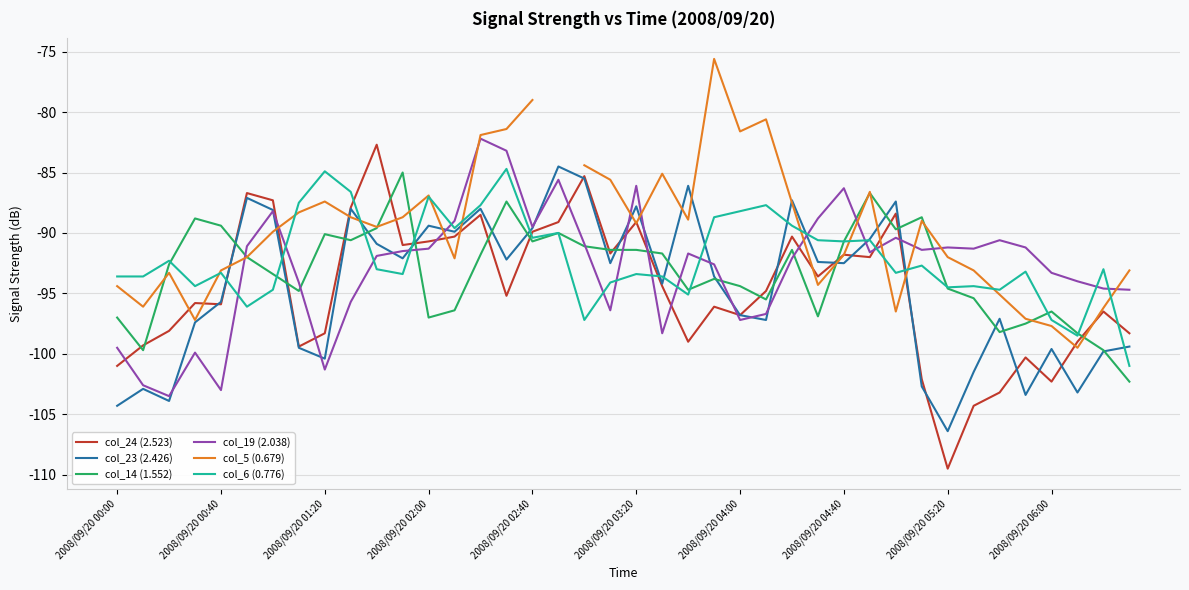

After their last crossing, which series has the higher values: col_19 (2.038) or col_6 (0.776)?

col_19 (2.038)